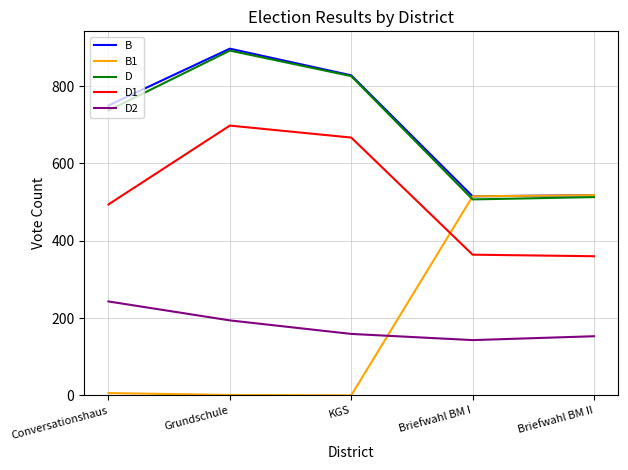

At how many categories does at least one series exceed 707?

3